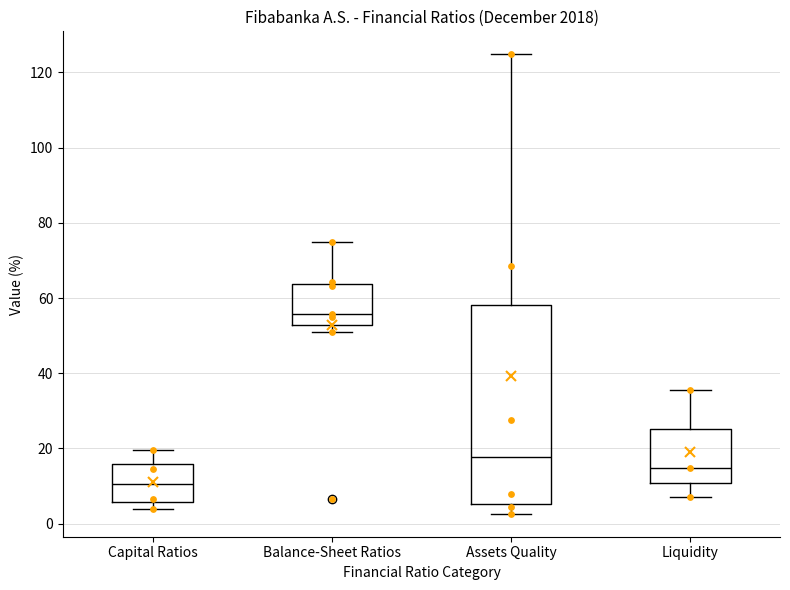

Reading left to right, read every box against the y-axis: the position of its median line, the range the box covers, and the ends of its whiskers. The values are not printed on the chart, so give them approximately, as read against the axis.

Capital Ratios: median 10, box 6 to 16, whiskers 4 to 20
Balance-Sheet Ratios: median 56, box 52 to 64, whiskers 50 to 74
Assets Quality: median 18, box 6 to 58, whiskers 2 to 124
Liquidity: median 14, box 10 to 26, whiskers 6 to 36